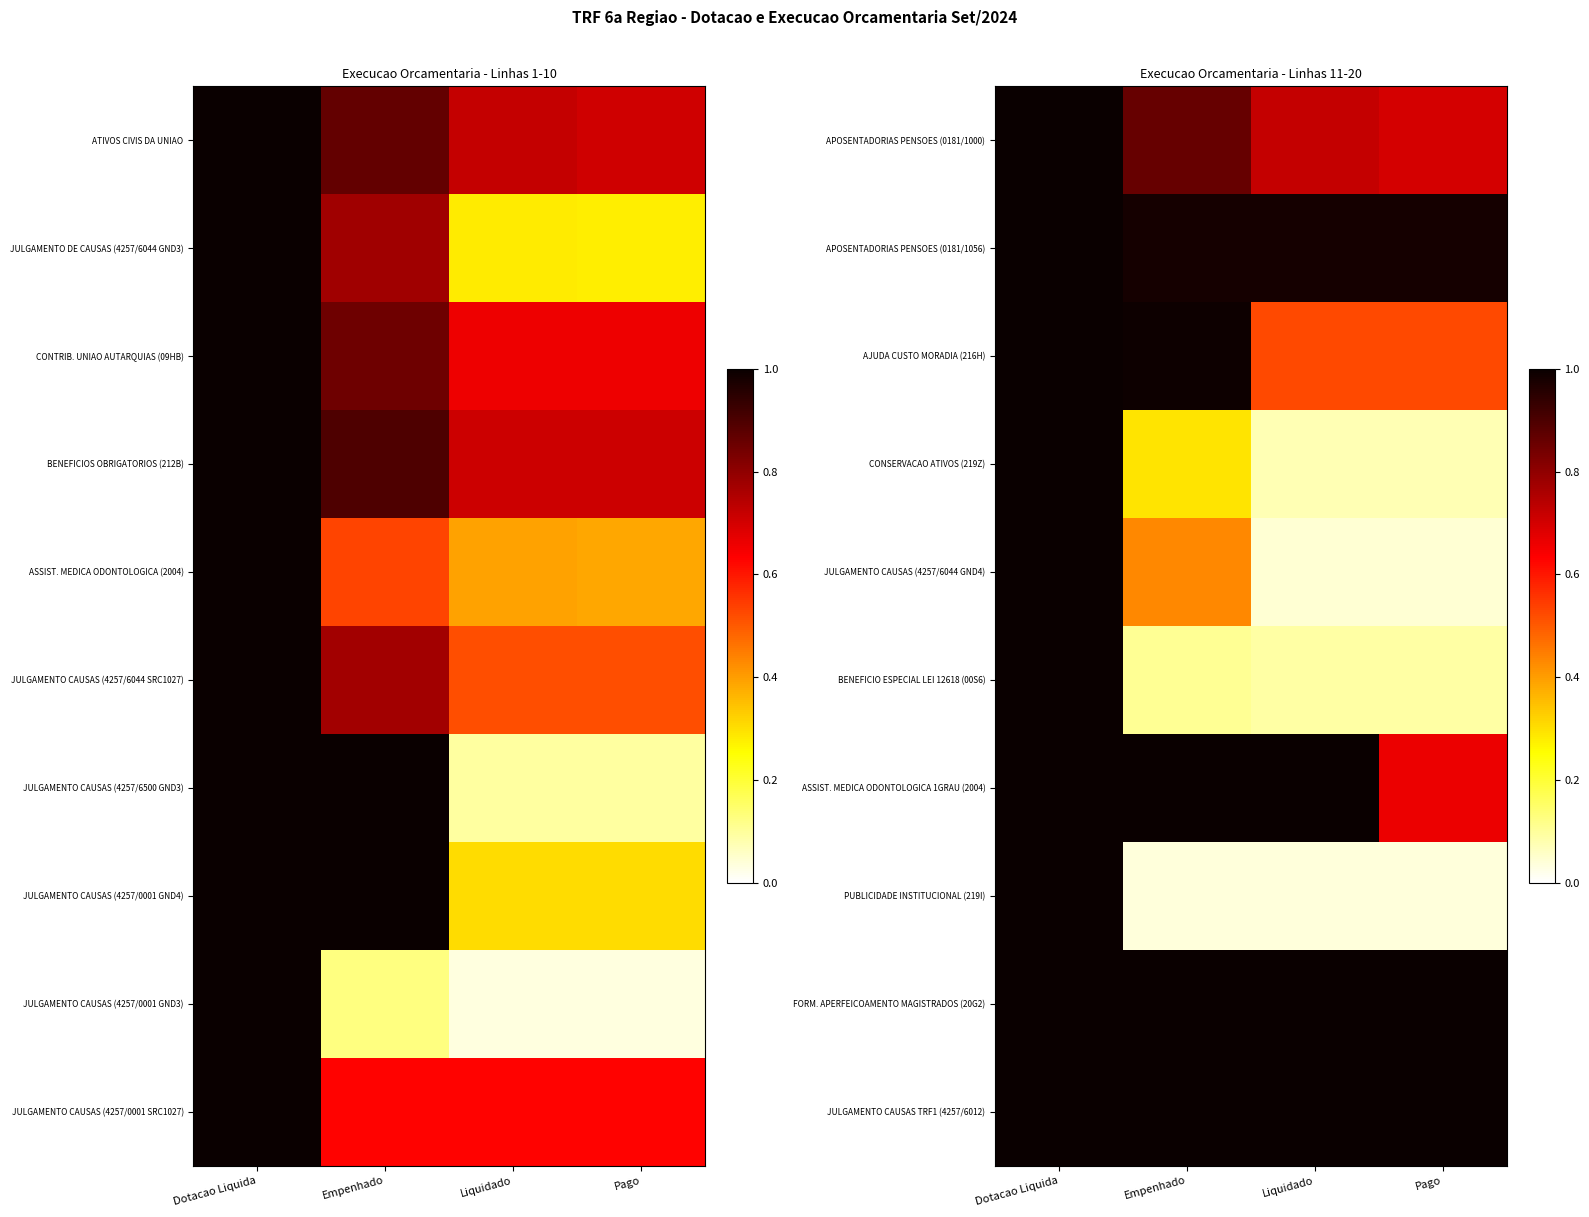

What is the total value across all series at Liquidado?

5.5